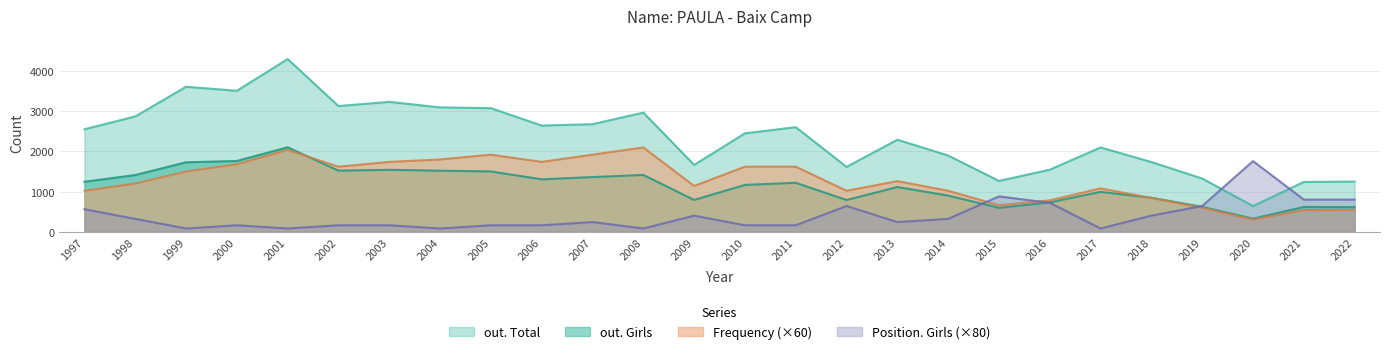

What is the value of the Position. Girls point at the 16th from the left?

640